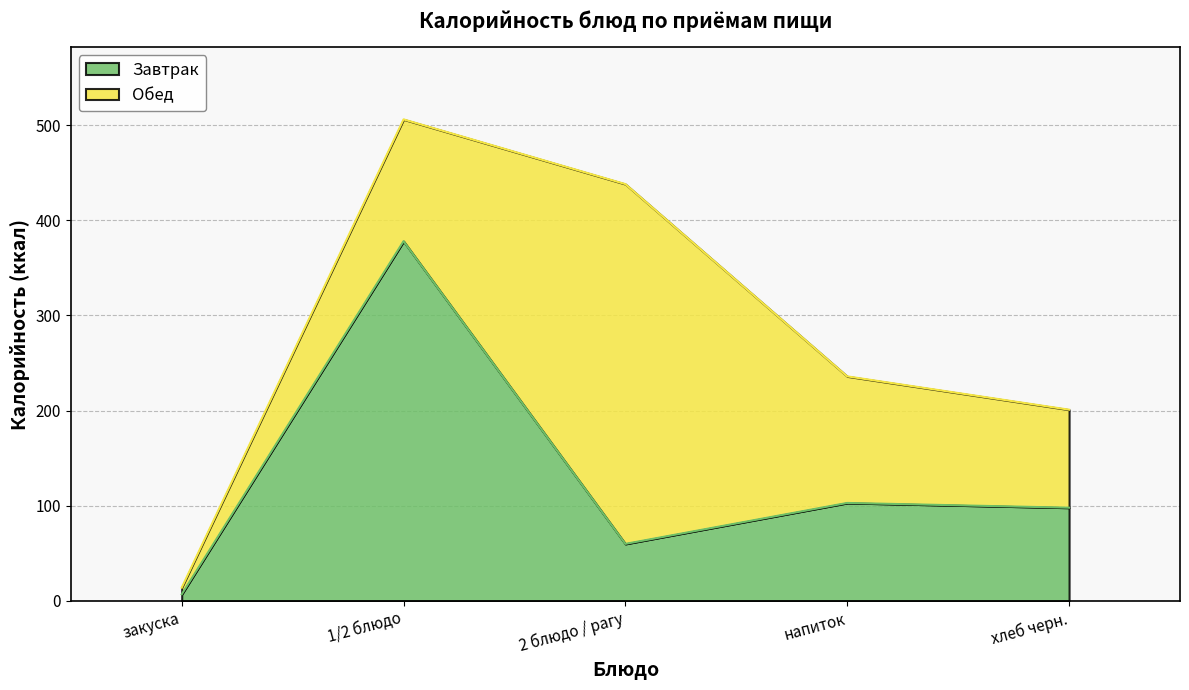

List the labels in order of value, smallest first.

закуска, 2 блюдо / рагу, хлеб черн., напиток, 1/2 блюдо